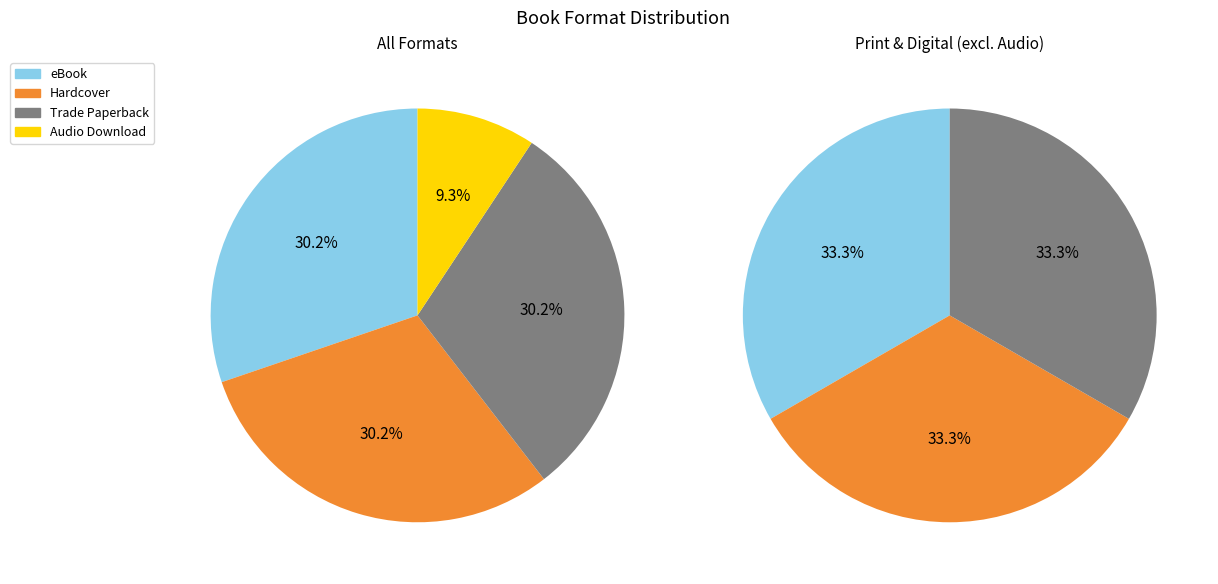

What portion of the pie excludes Audio Download?

90.7%